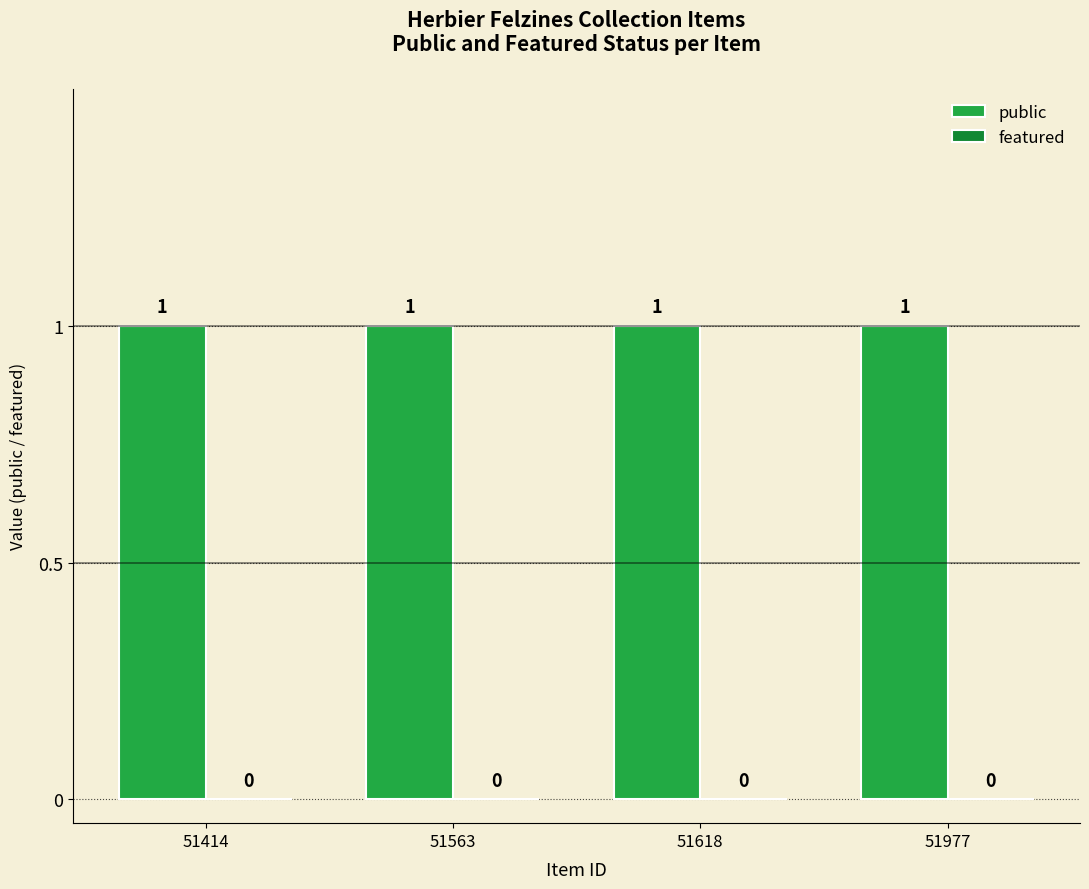

What is the spread (max minus min) of values at 51618?

1